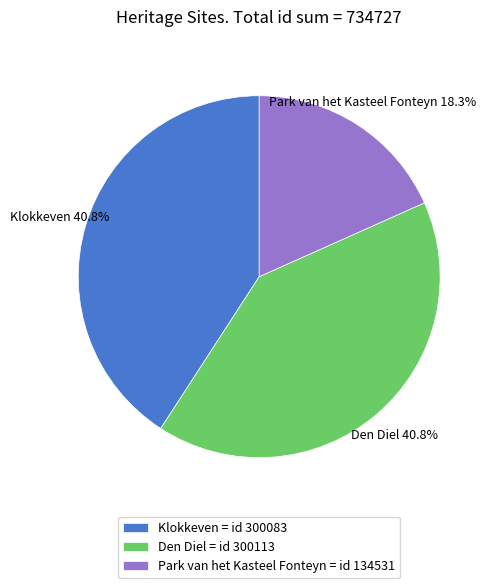

To the nearest percent, what portion does Klokkeven represent?

41%